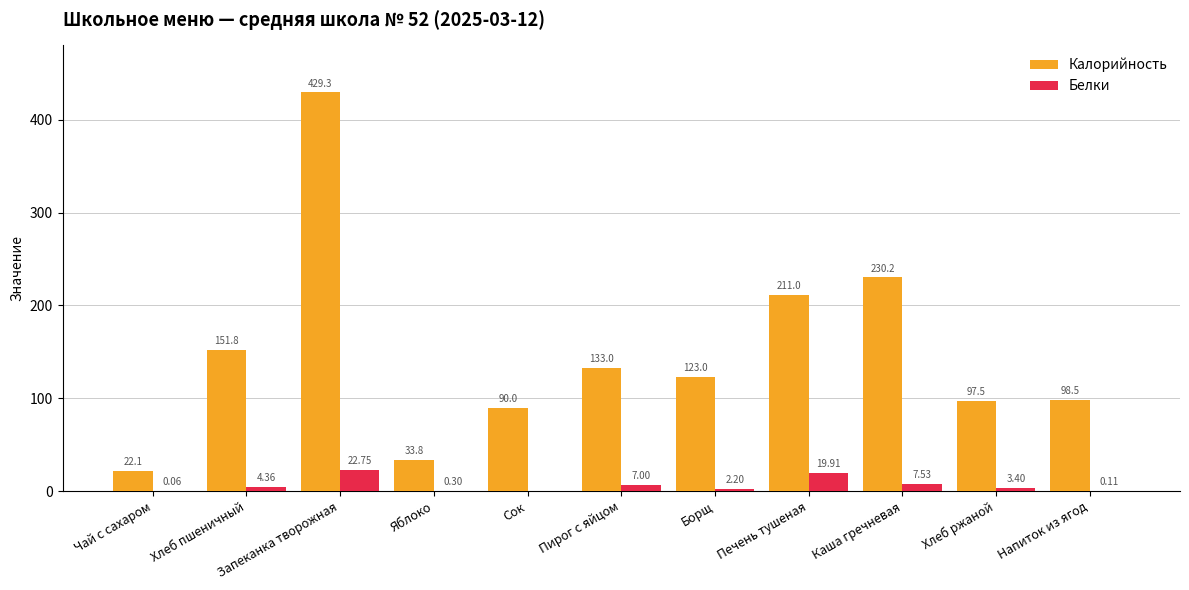

Which series changed the most between Запеканка творожная and Печень тушеная?

Калорийность